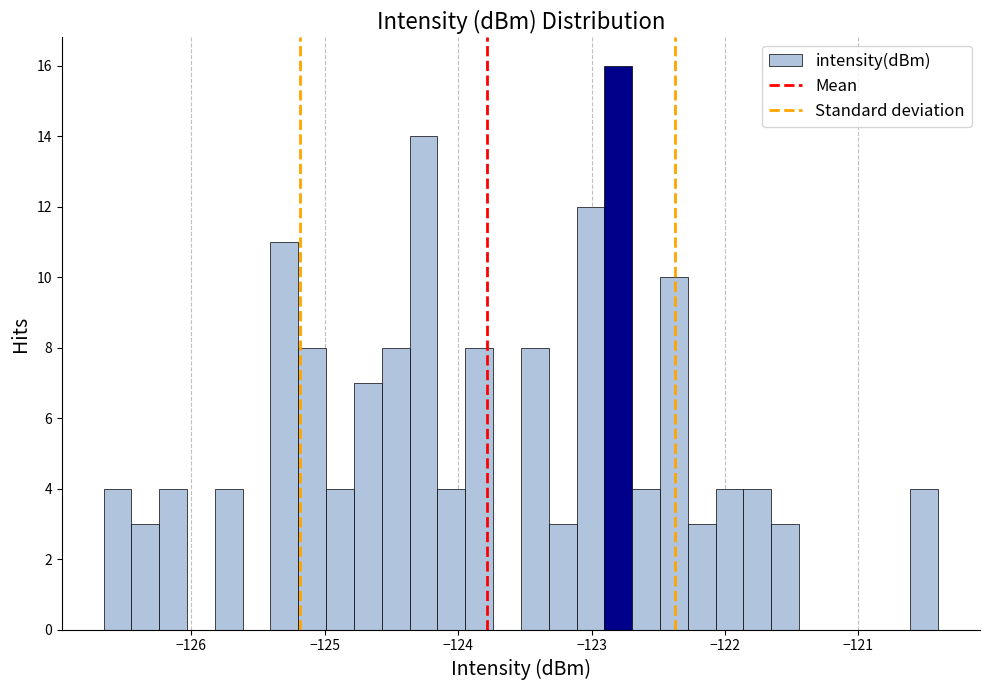

Read against the x-axis, roughly where is the centre of the tallest bar?

-122.8